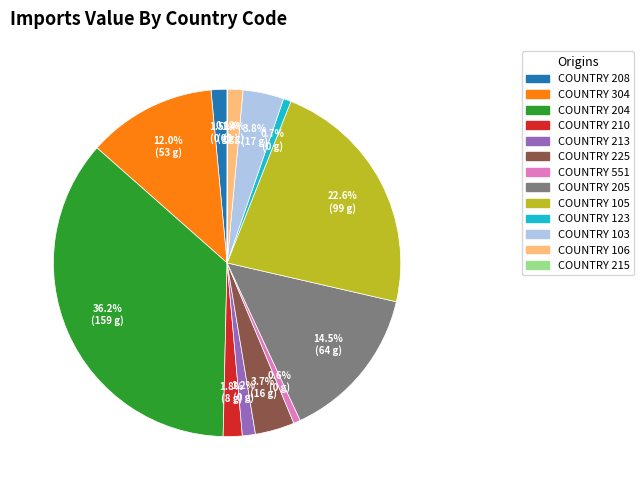

Is there a majority slice in this chart?

No